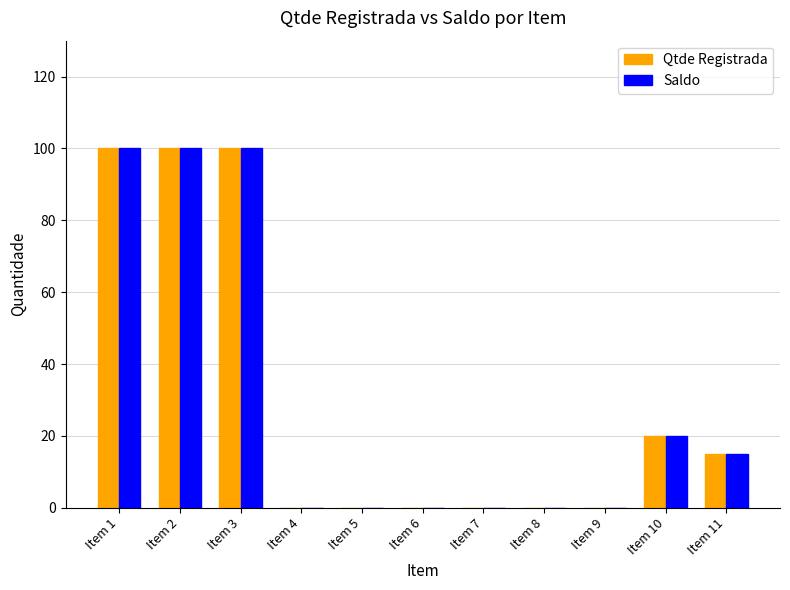

Where is Saldo nearest to the value 50?

Item 10